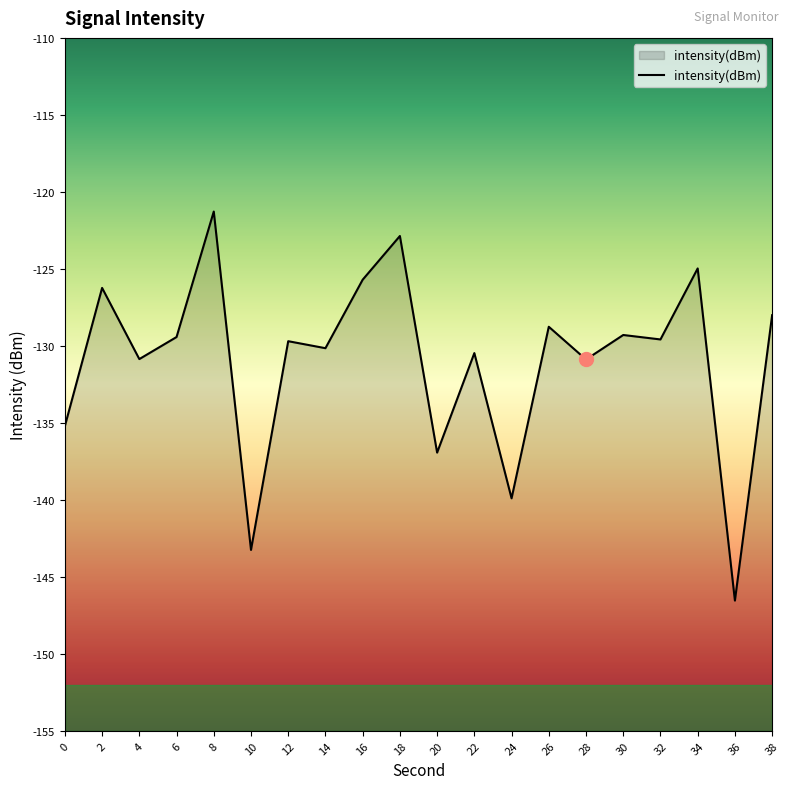

Reading left to right, list all the values displayed in this chart.

0=-135.2	2=-126.2	4=-130.9	6=-129.4	8=-121.3	10=-143.3	12=-129.7	14=-130.2	16=-125.7	18=-122.9	20=-136.9	22=-130.5	24=-139.9	26=-128.8	28=-130.9	30=-129.3	32=-129.6	34=-125.0	36=-146.5	38=-128.0